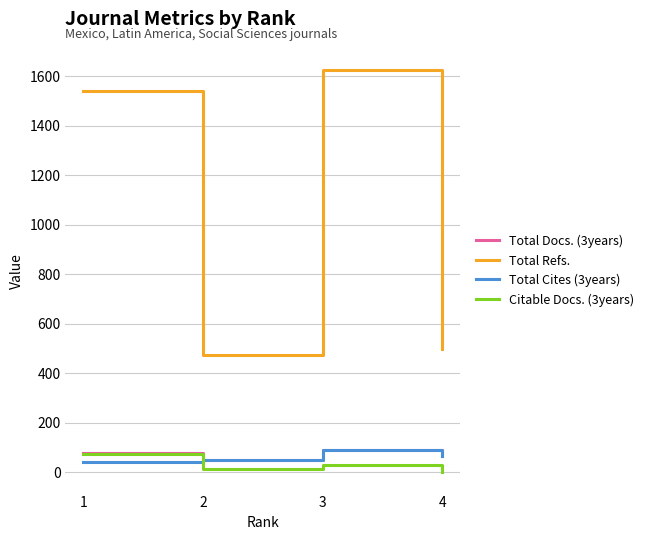

What are all the series names shown in the legend?

Total Docs. (3years), Total Refs., Total Cites (3years), Citable Docs. (3years)